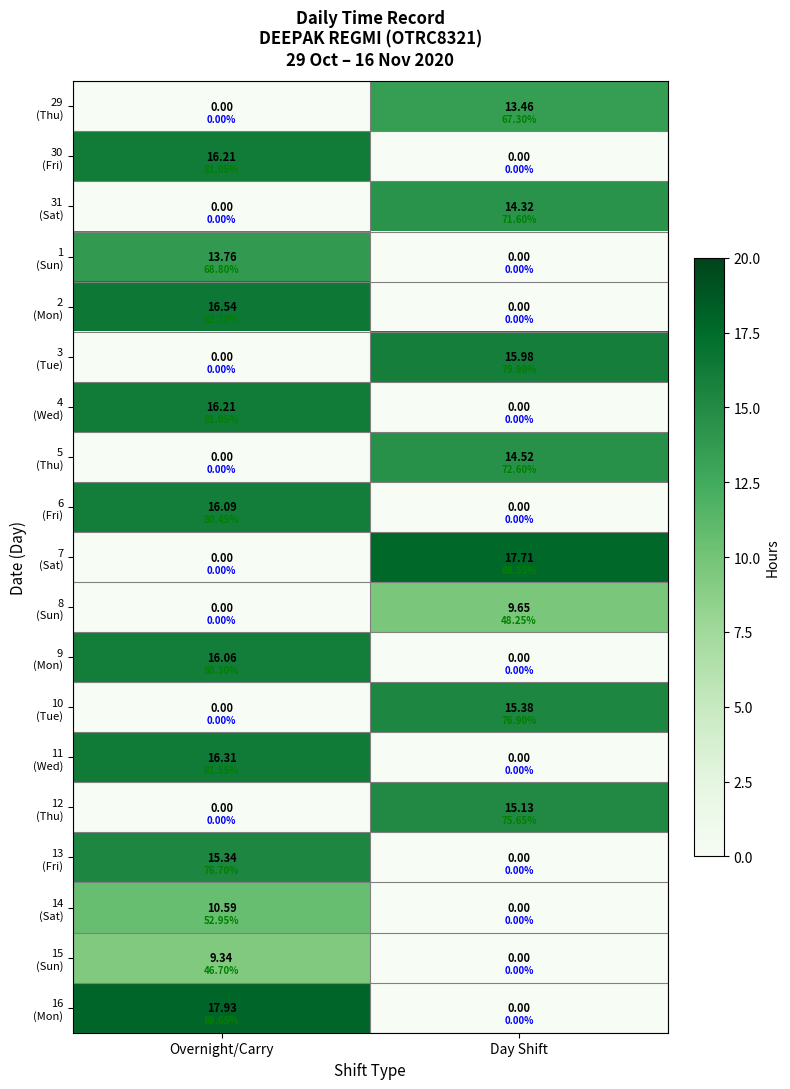

The 29 (Thu) series shows 13.5 at Day Shift. True or false?

True